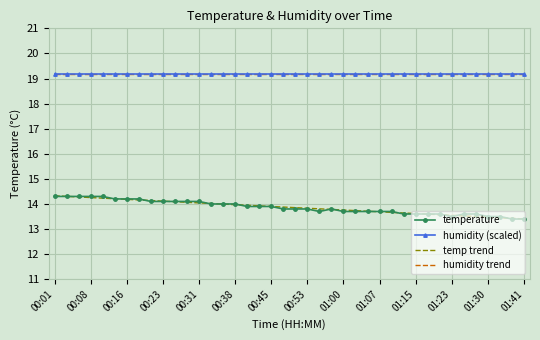

At which category is the sum across all series the highest?

00:01